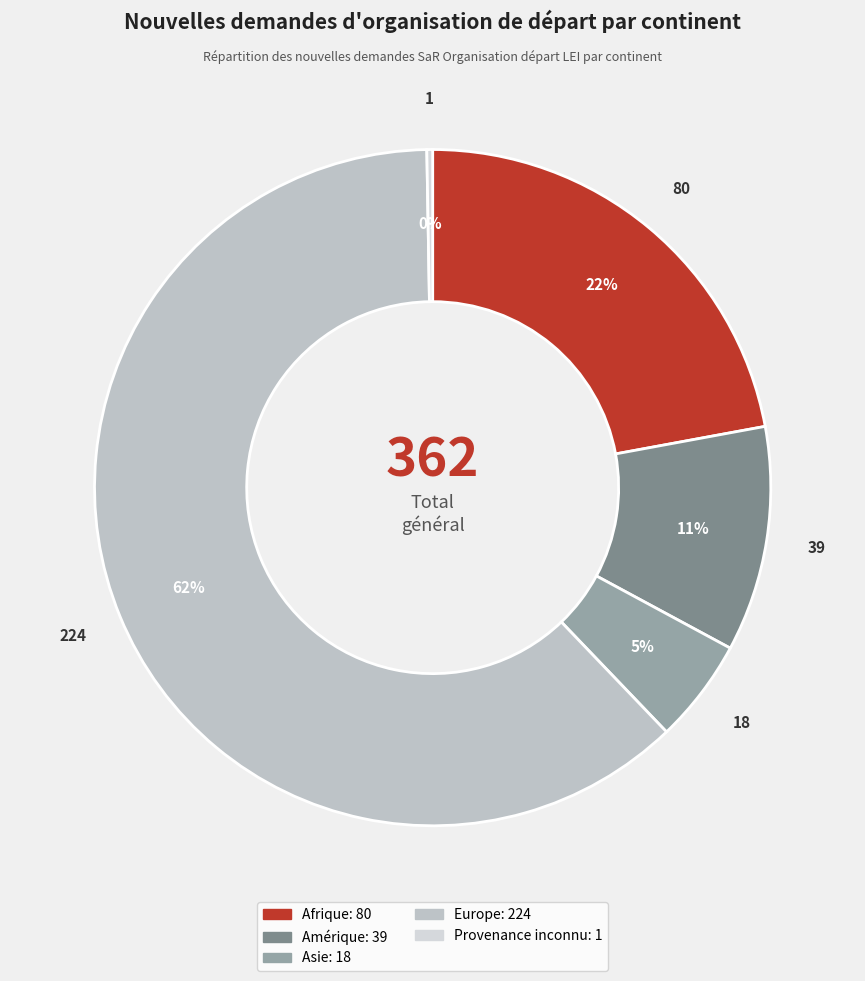

Which slice is the smallest?

Provenance inconnu